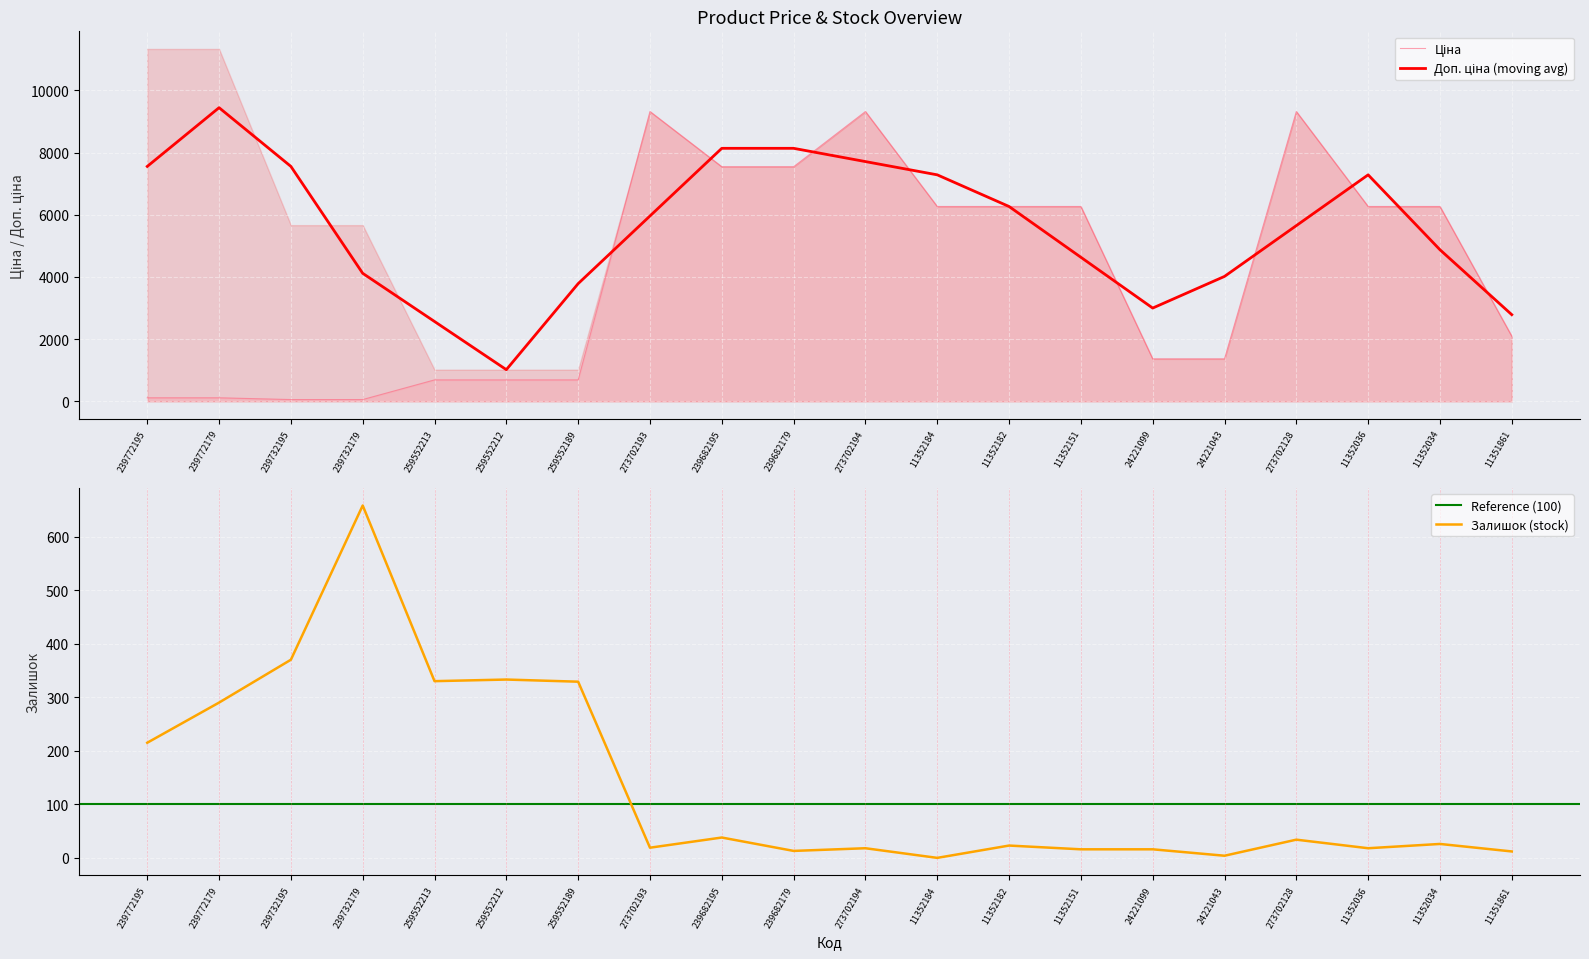

Is the value of Ціна at 11352036 greater than the value of Залишок at 259552212?

Yes